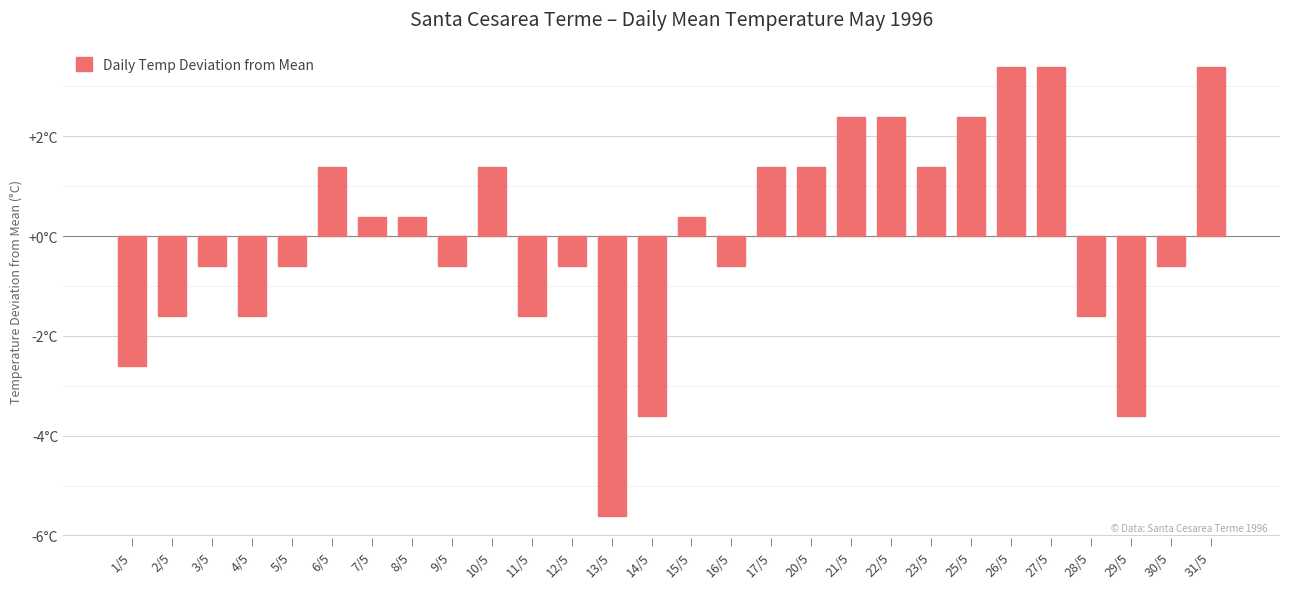

Rank the categories by value from lowest to highest.

13/5, 14/5, 29/5, 1/5, 2/5, 4/5, 11/5, 28/5, 3/5, 5/5, 9/5, 12/5, 16/5, 30/5, 7/5, 8/5, 15/5, 6/5, 10/5, 17/5, 20/5, 23/5, 21/5, 22/5, 25/5, 26/5, 27/5, 31/5